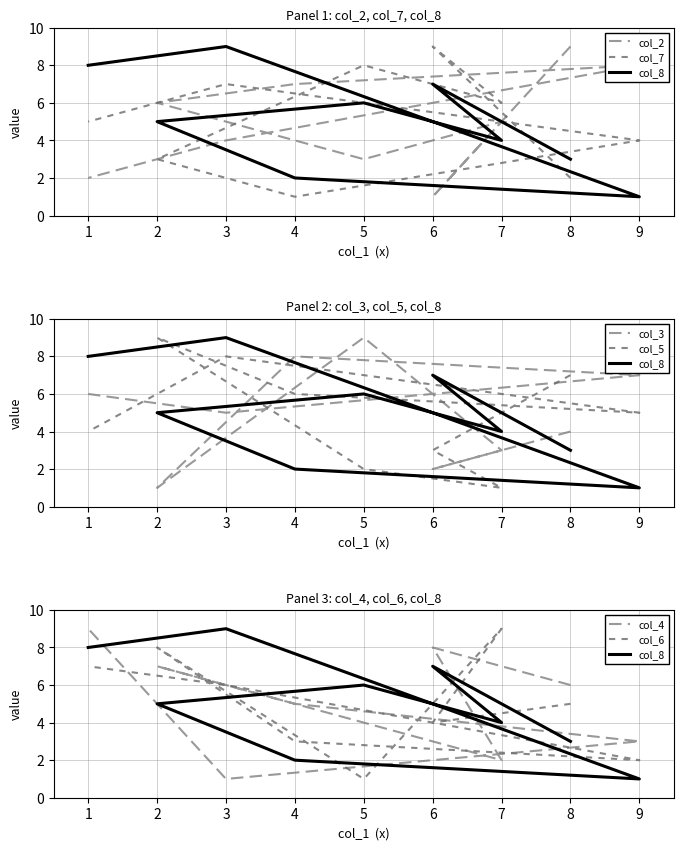

What value does the col_5 series have at 4?

6